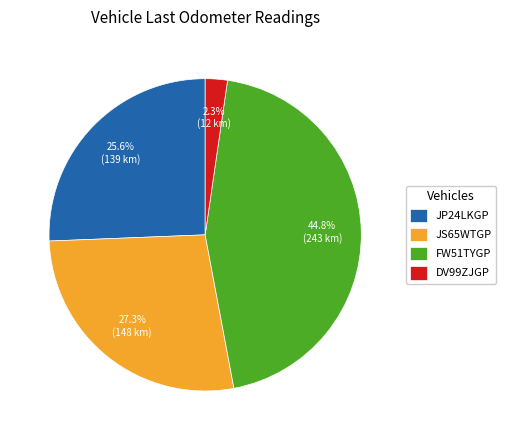

Approximately how many times larger is the value at JP24LKGP compared to FW51TYGP?

0.6